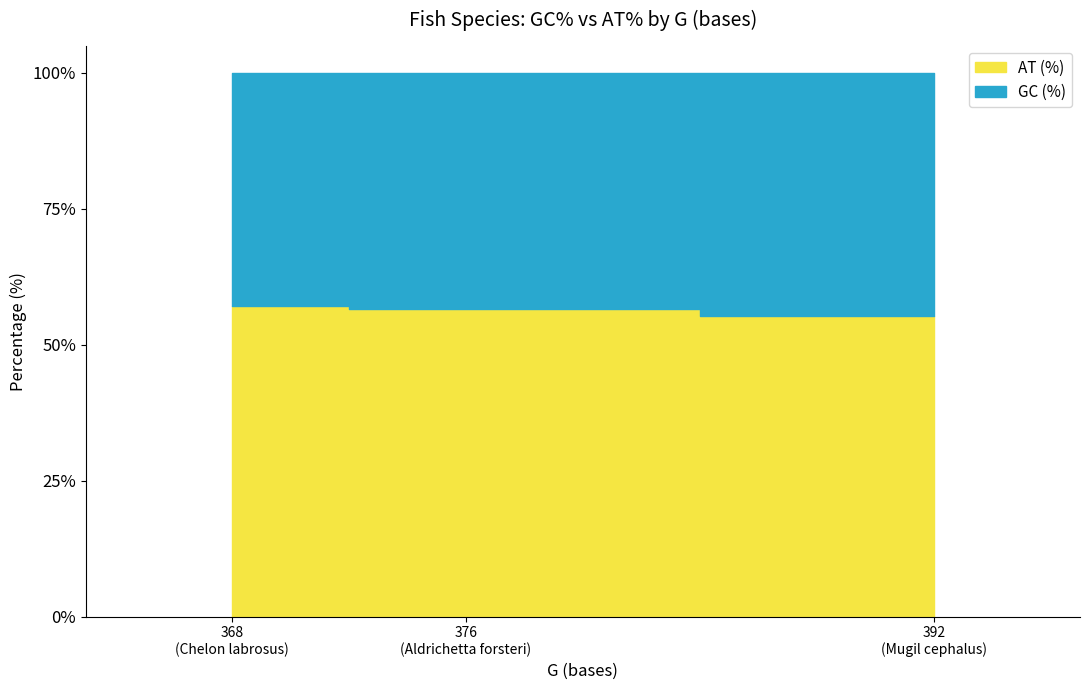

How many distinct data groups are displayed?

2